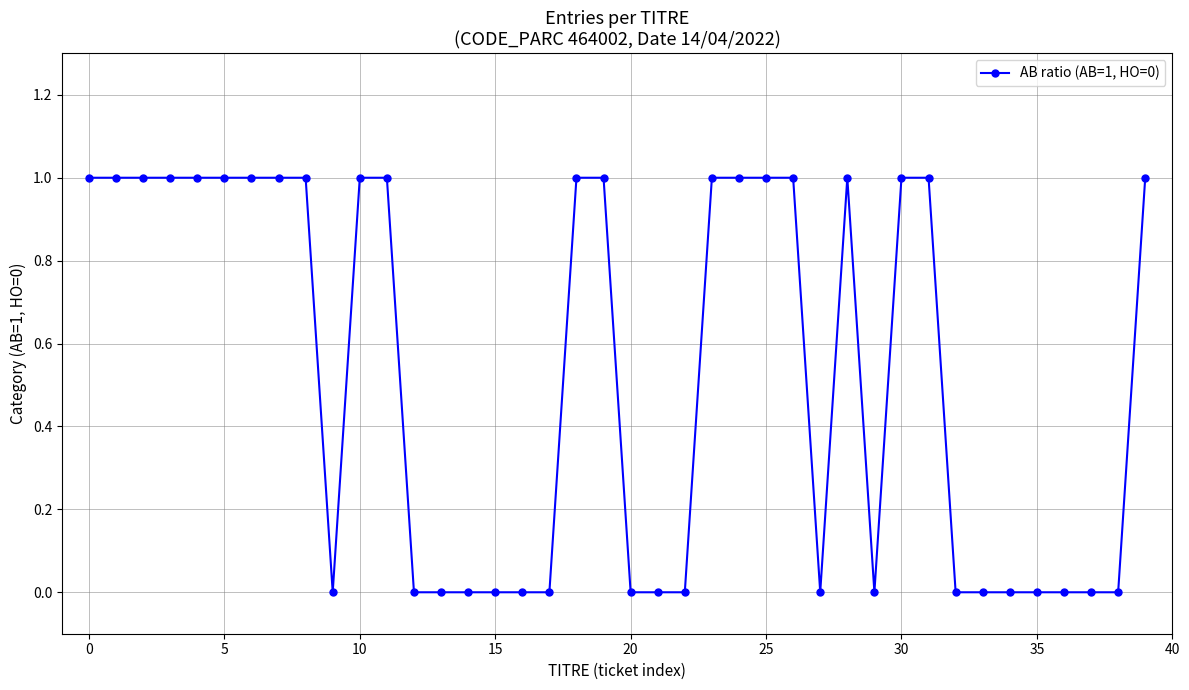

True or false: there are more than 0 points higher than both neighbors.

True